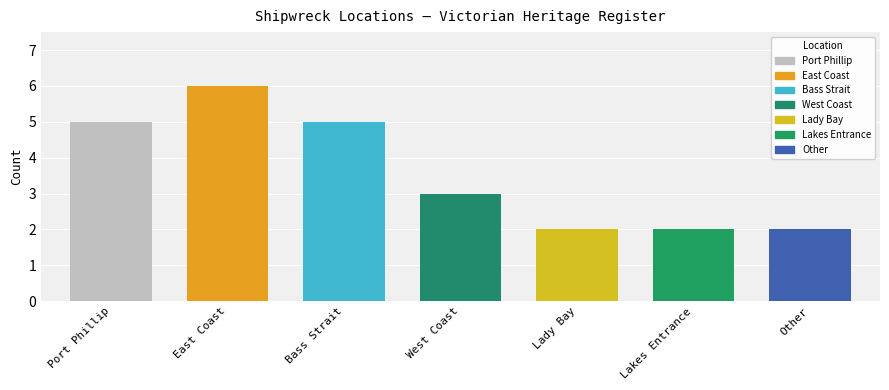

What is the average value?

4